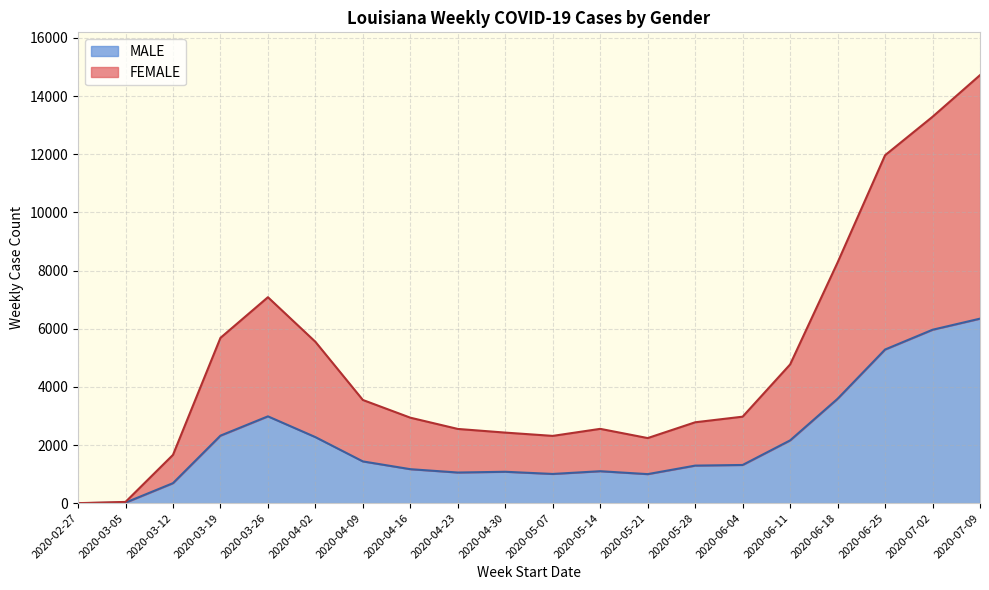

The value of MALE at 2020-07-09 is 6346. True or false?

True